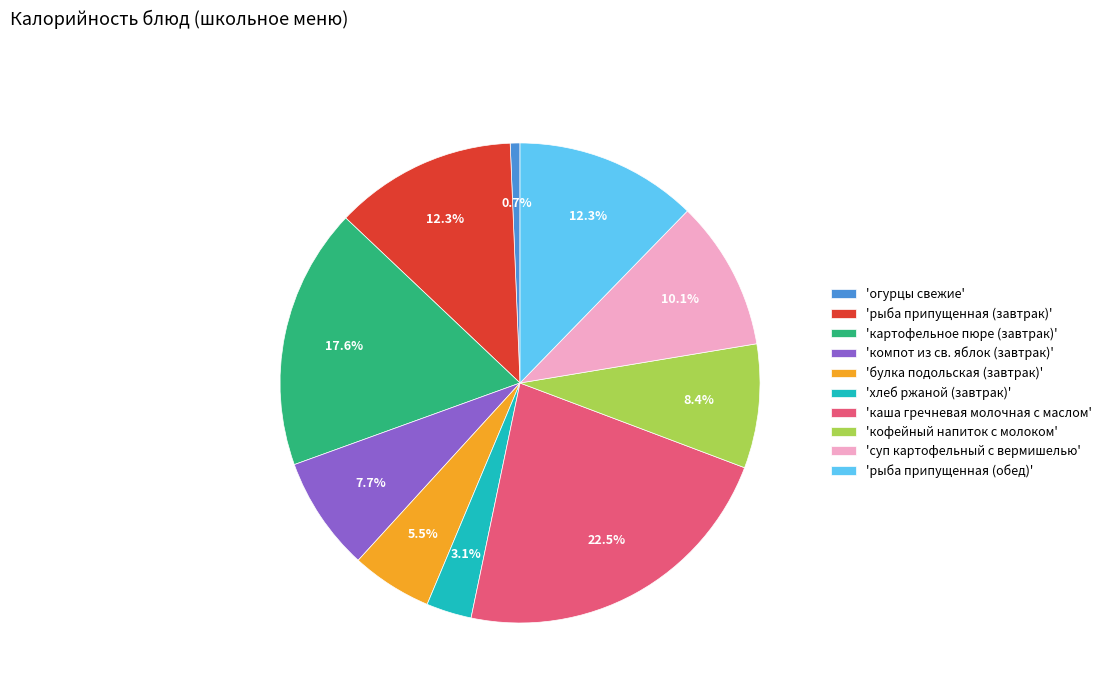

Which has a higher value, 'огурцы свежие' or 'рыба припущенная (завтрак)'?

'рыба припущенная (завтрак)'